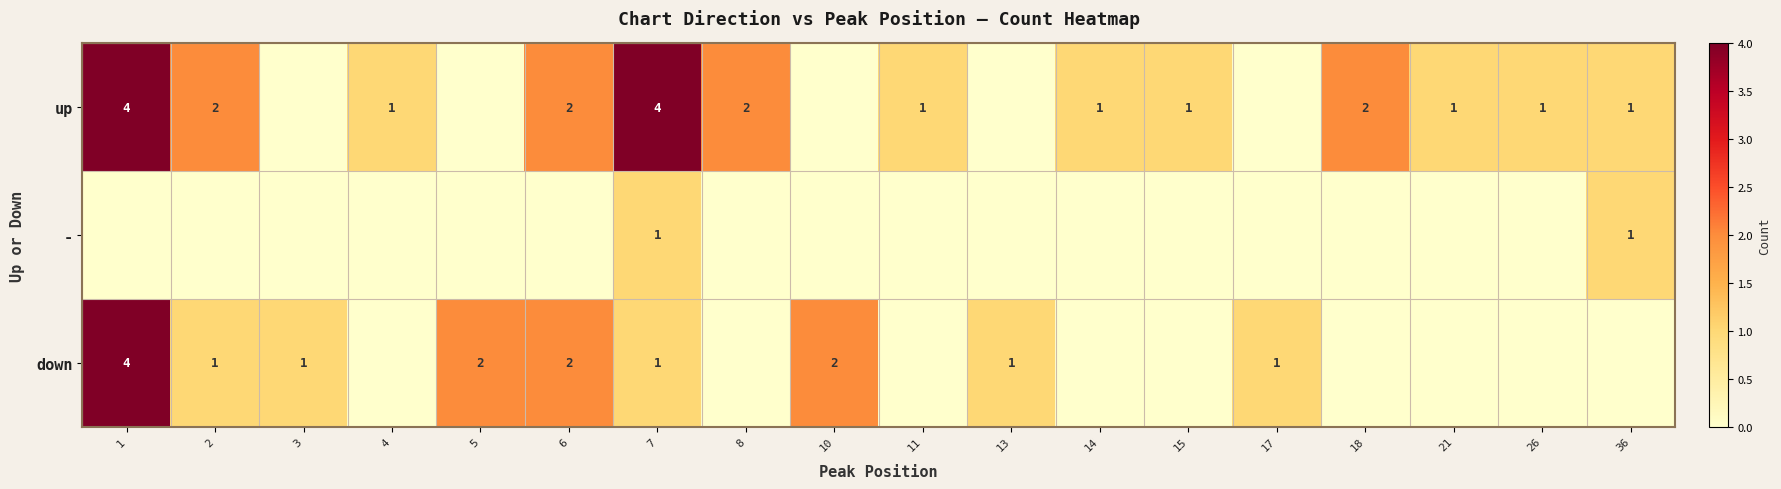

At which category does the chart reach its minimum across all series?

3